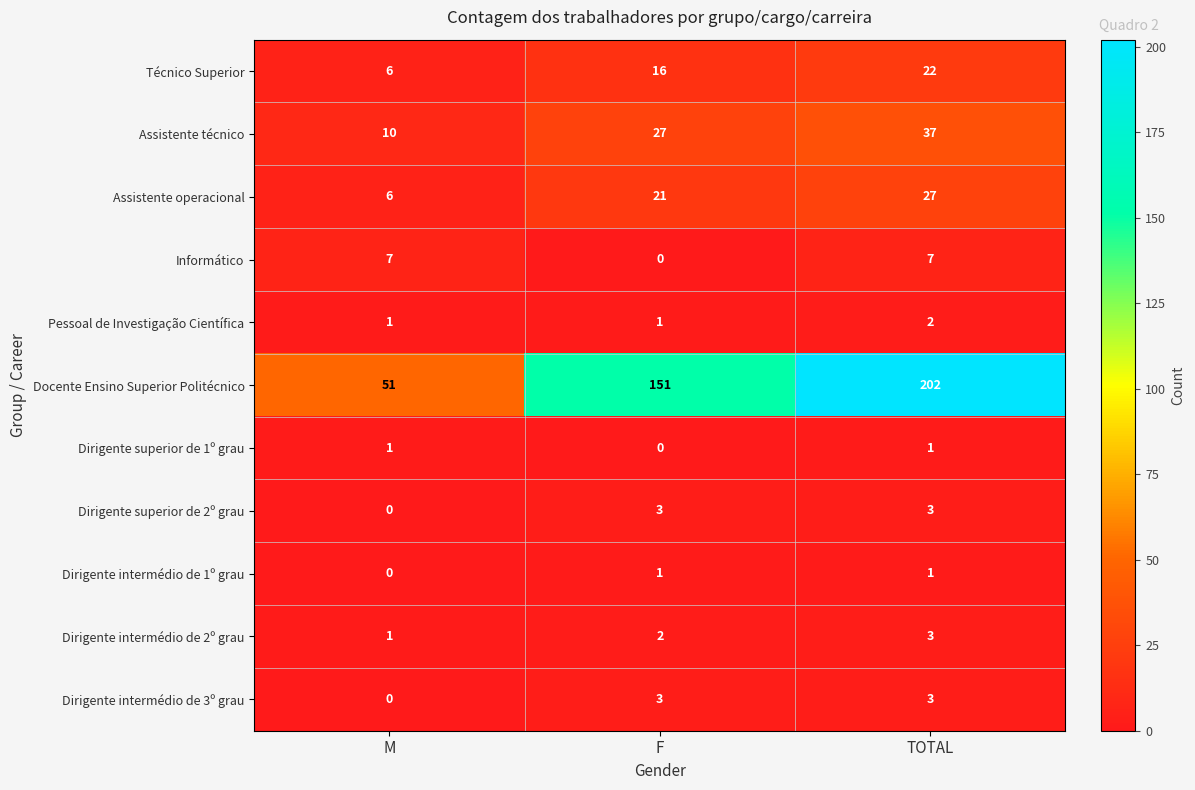

What is the difference between the maximum and minimum values in the Técnico Superior series?

16